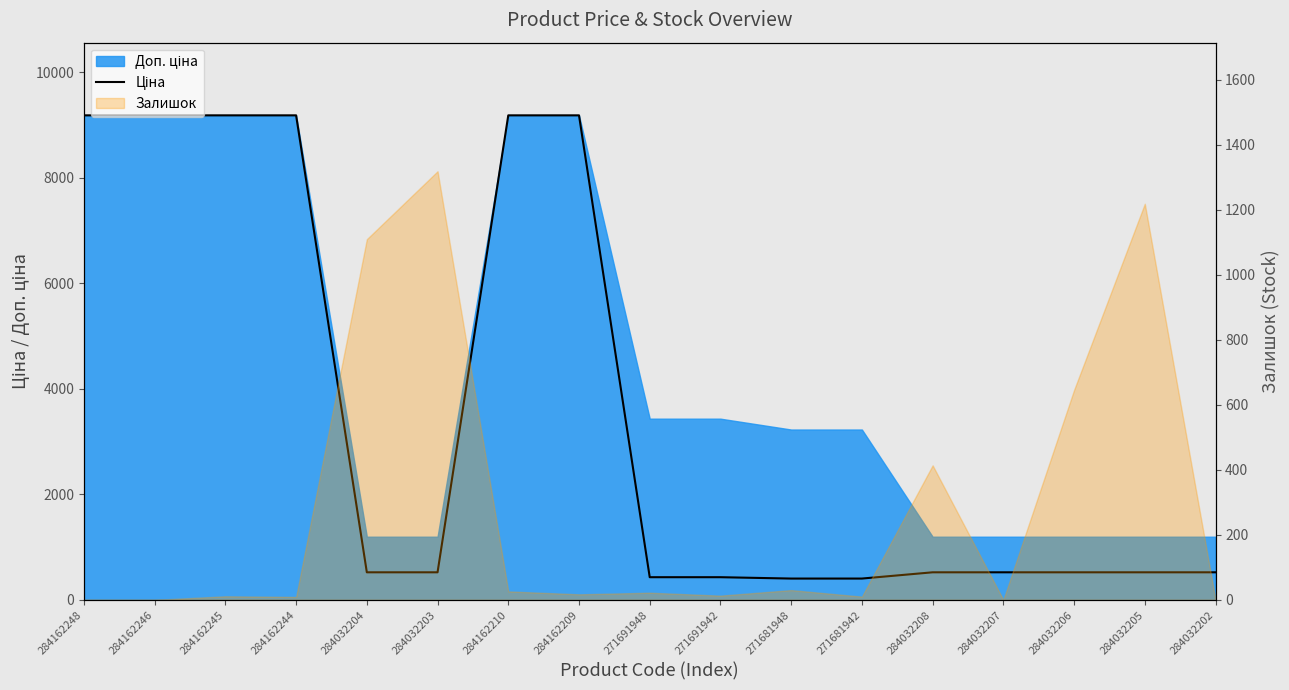

Rank the categories by value from highest to lowest.

284162248, 284162246, 284162245, 284162244, 284162210, 284162209, 284032204, 284032203, 284032208, 284032207, 284032206, 284032205, 284032202, 271691948, 271691942, 271681948, 271681942